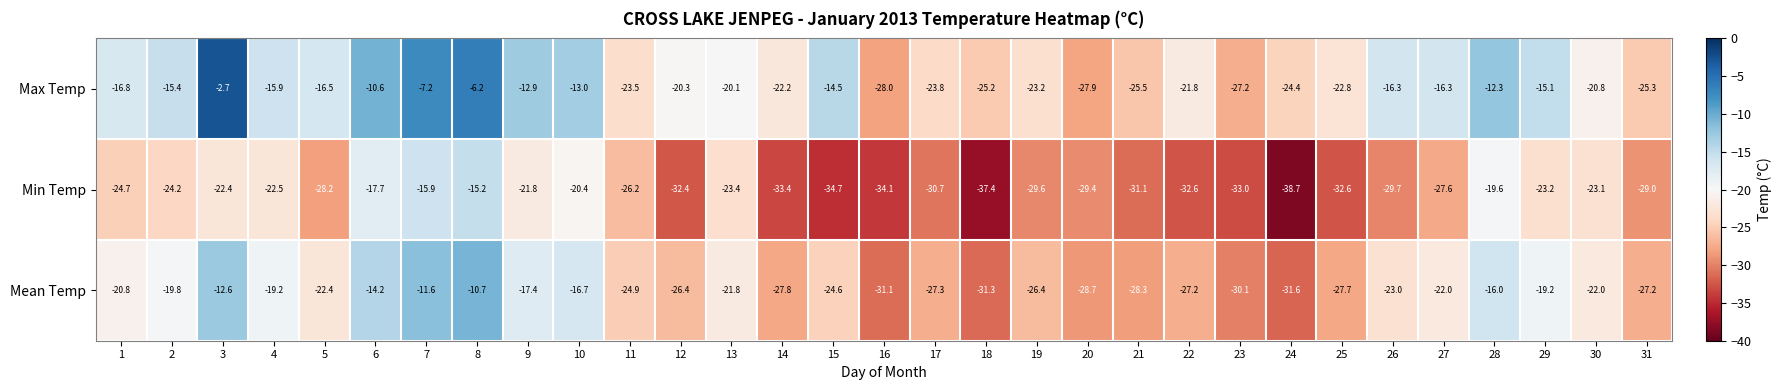

Which series has the largest total across all categories?

Max Temp